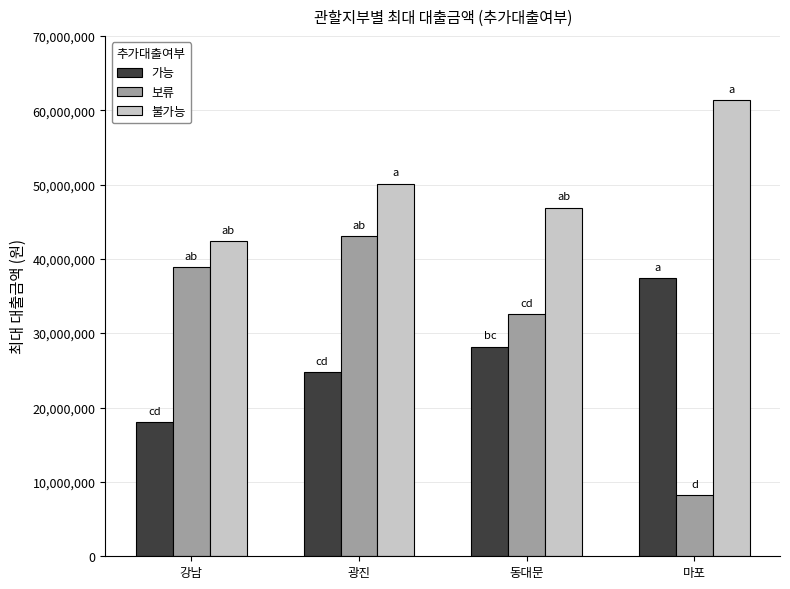

At which category is the sum across all series the highest?

광진